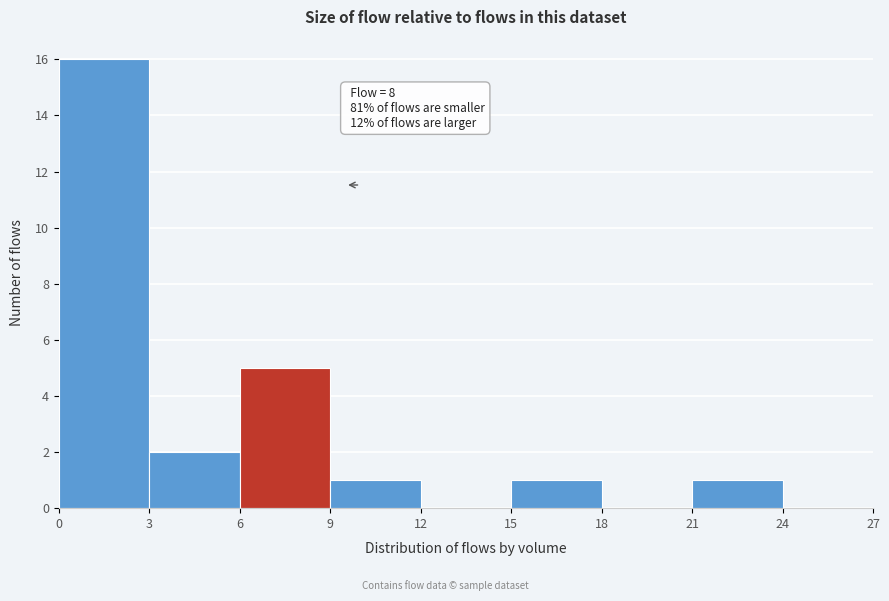

Which range on the x-axis has the tallest bar?

0 to 3